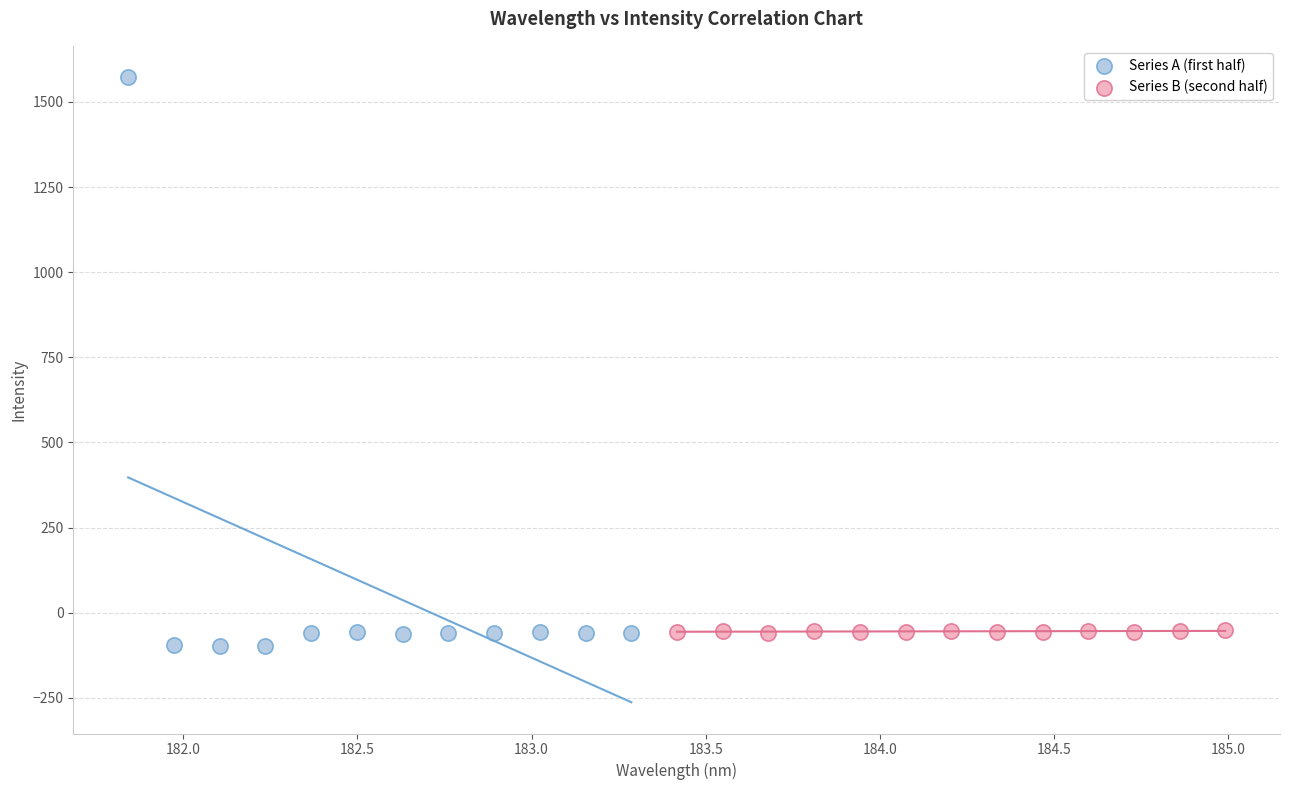

What are all the series names shown in the legend?

Series A (first half), Series B (second half)